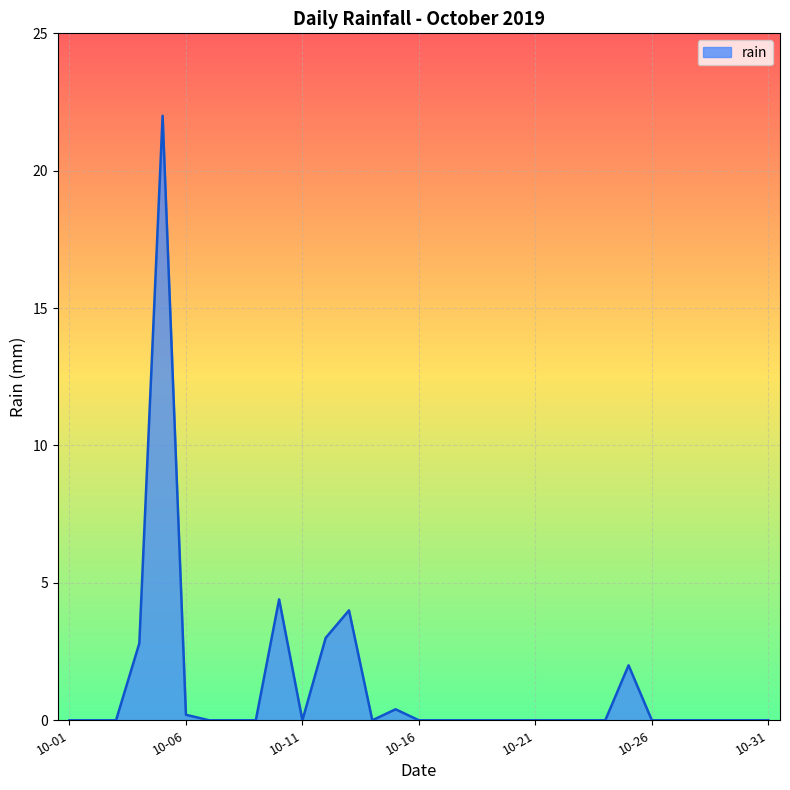

What is the maximum value shown in the chart?

22.0